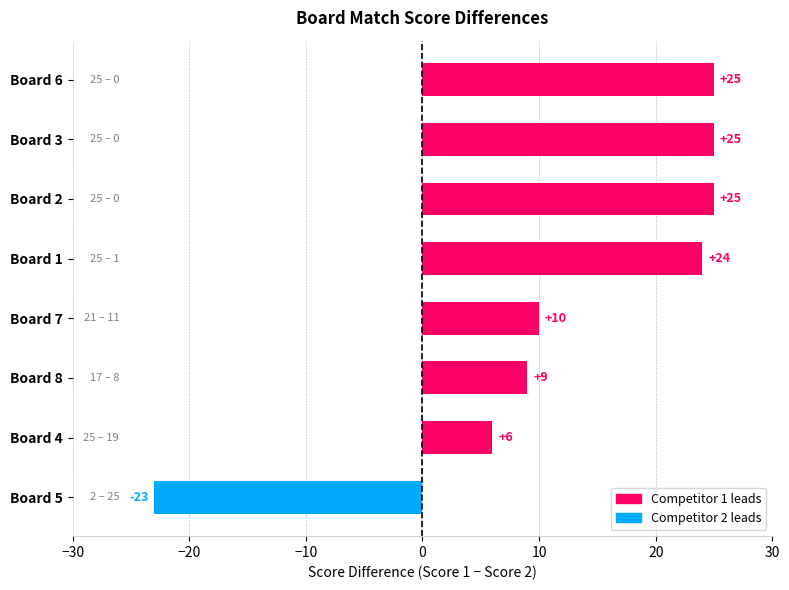

The value at Board 3 is 25. True or false?

True